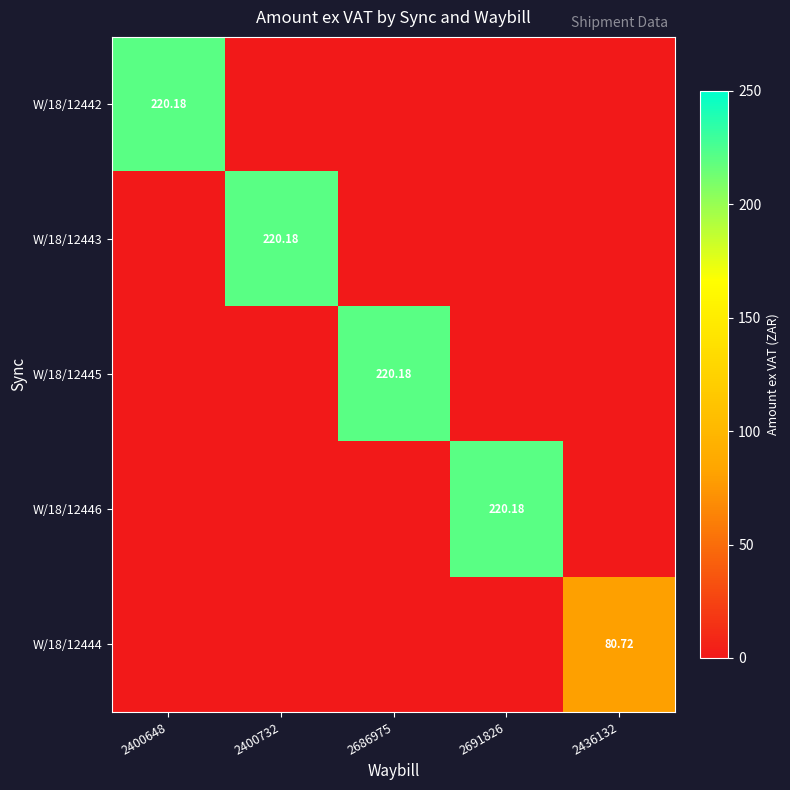

What is the difference between the W/18/12444 values at 2436132 and 2686975?

80.7